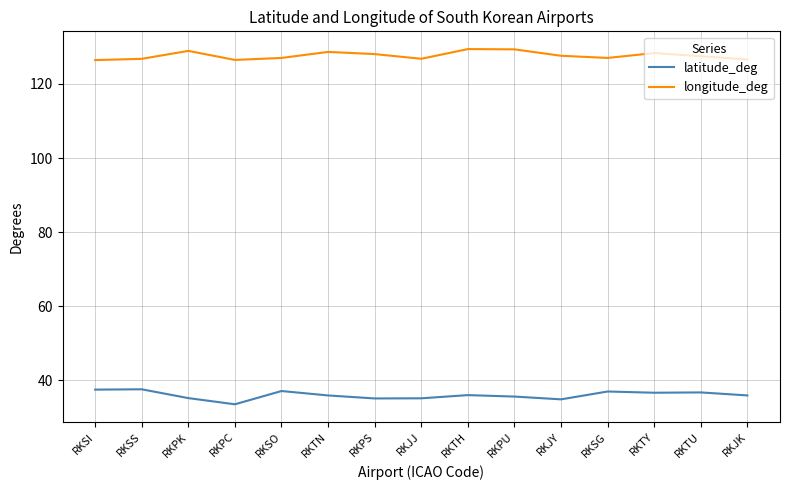

In latitude_deg, how many points are lower than both neighbors (excluding endpoints)?

4